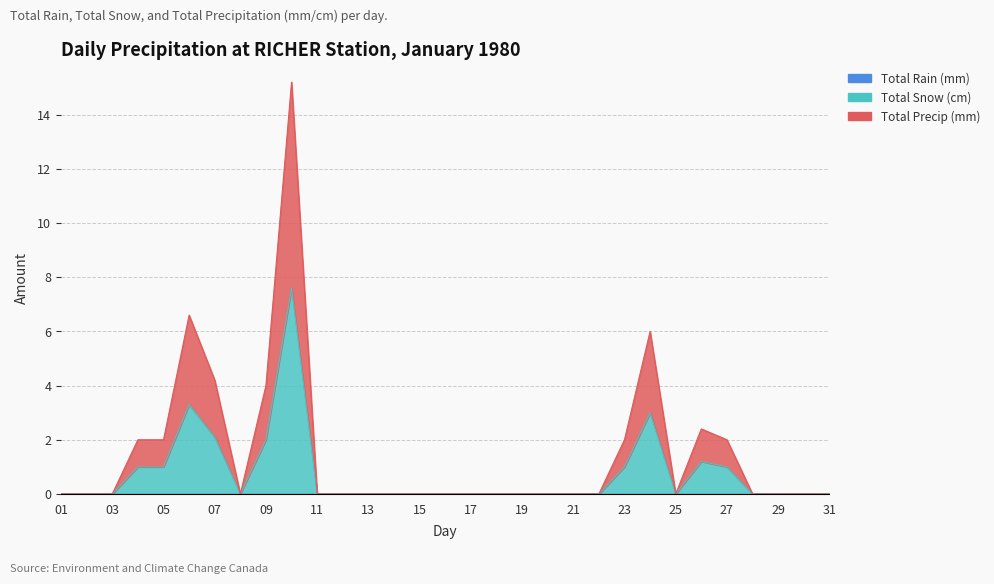

Which series has the largest total across all categories?

Total Precip (mm)